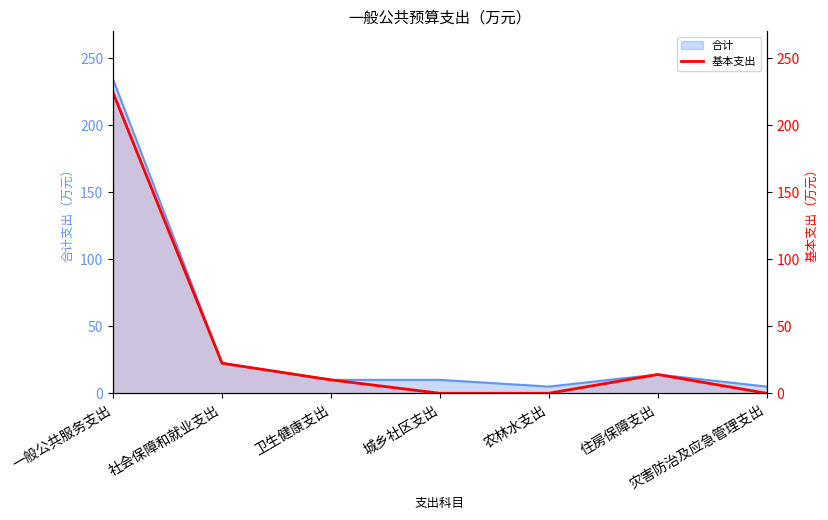

At which category does the chart reach its minimum across all series?

城乡社区支出